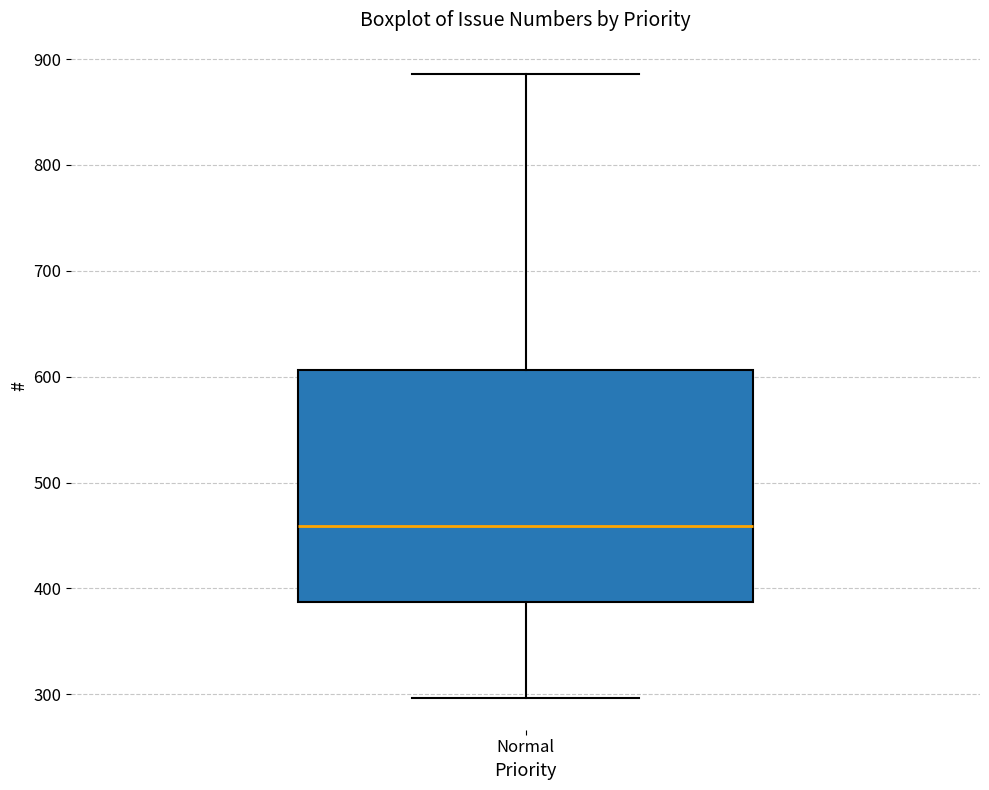

Read this box plot against the y-axis: the position of the median line, the range covered by the box, and the ends of both whiskers. The values are not printed on the chart, so give them approximately, as read against the axis.

median 460, box 390 to 610, whiskers 300 to 890